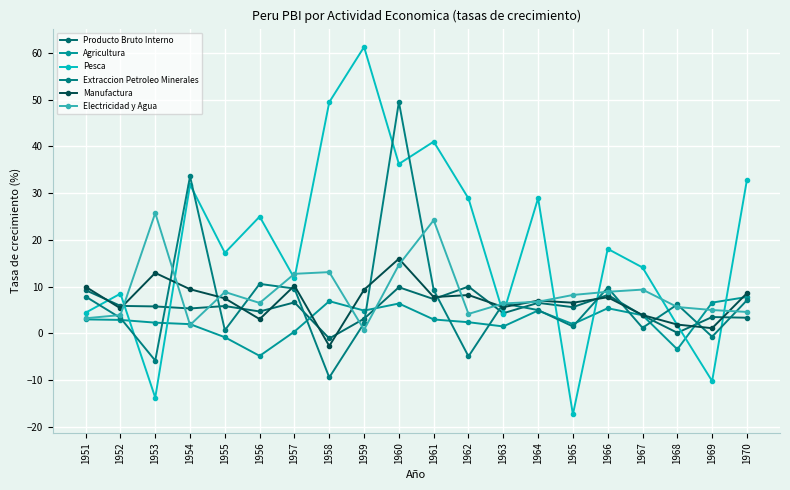

At which label does Producto Bruto Interno first exceed 5?

1951